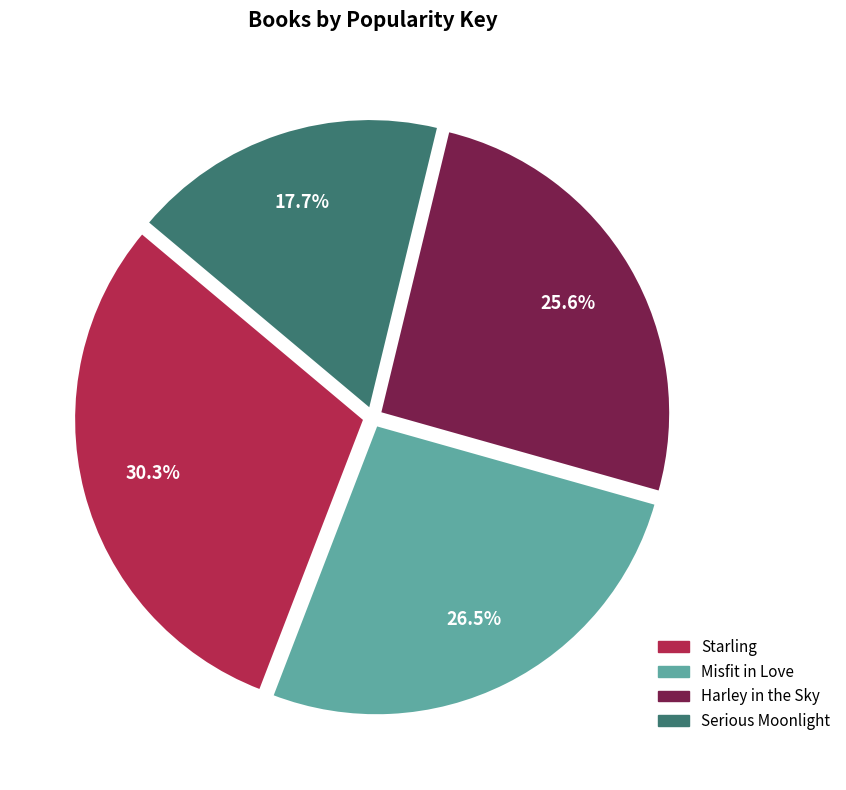

What percentage is the Harley in the Sky slice, to the nearest percent?

26%